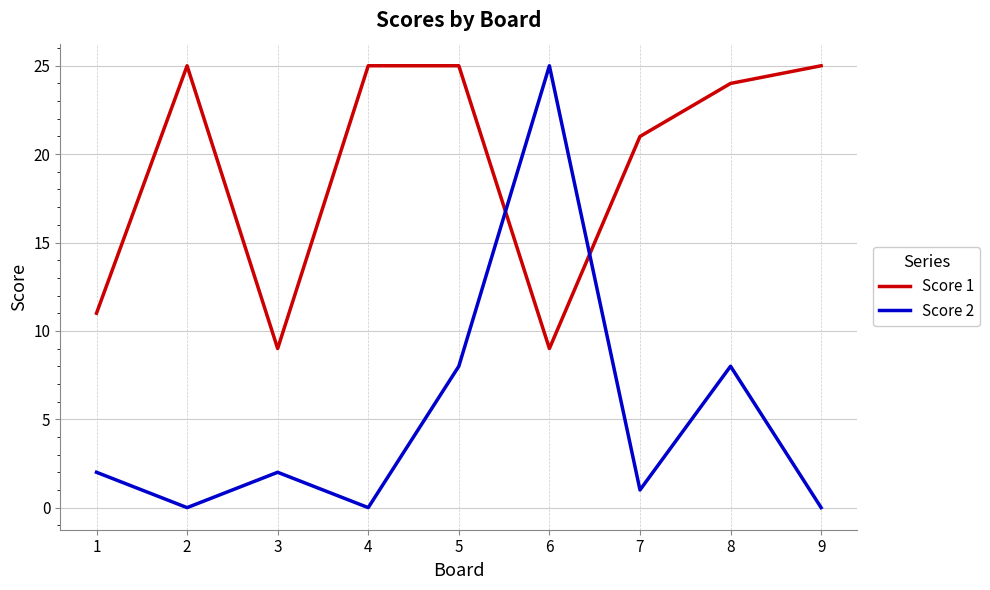

What is the highest value of the Score 1 series?

25